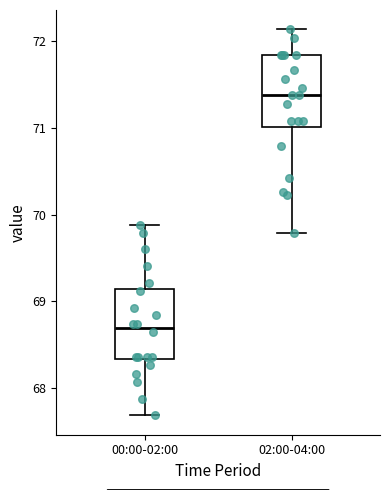

Where does the upper whisker of the box for 02:00-04:00 end on the y-axis? The values are not printed on the chart, so give them approximately, as read against the axis.

72.1